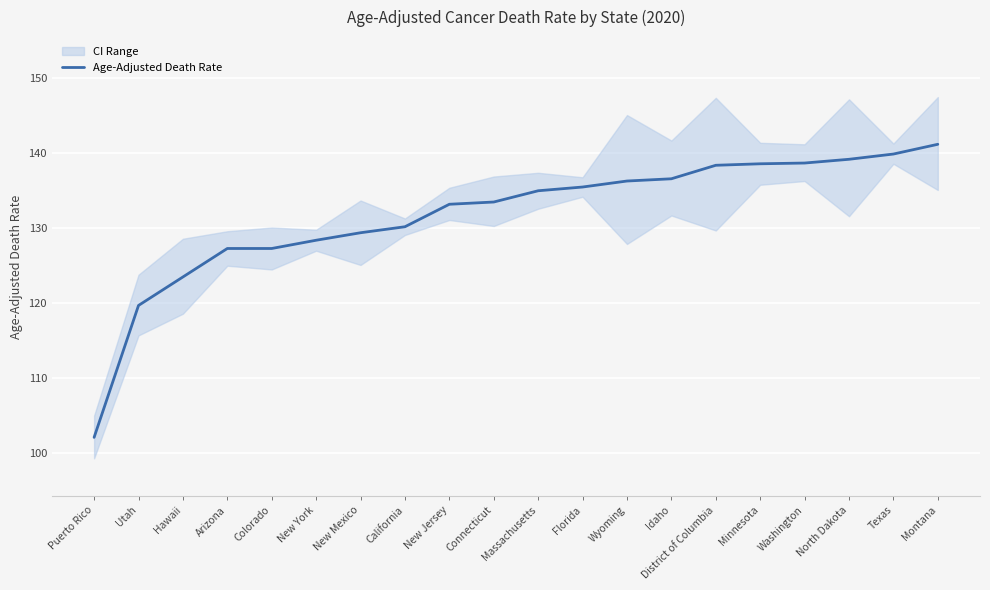

At which label does the data first exceed 135?

Florida